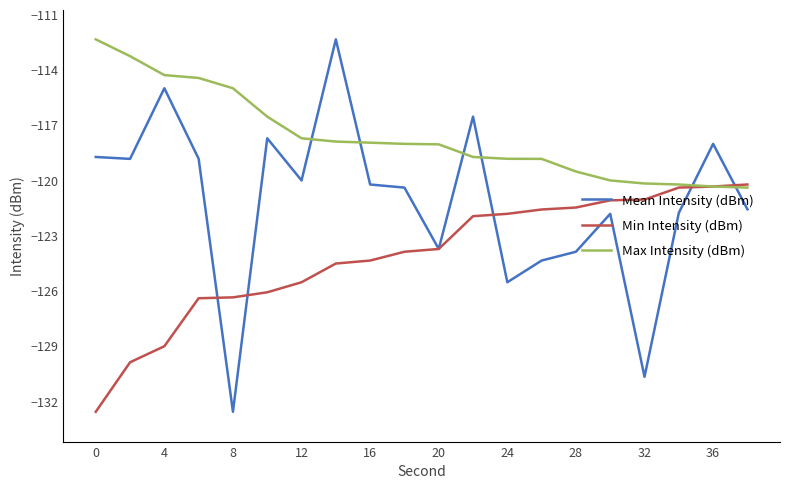

What is the sum of all Min Intensity (dBm) values?

-2482.4